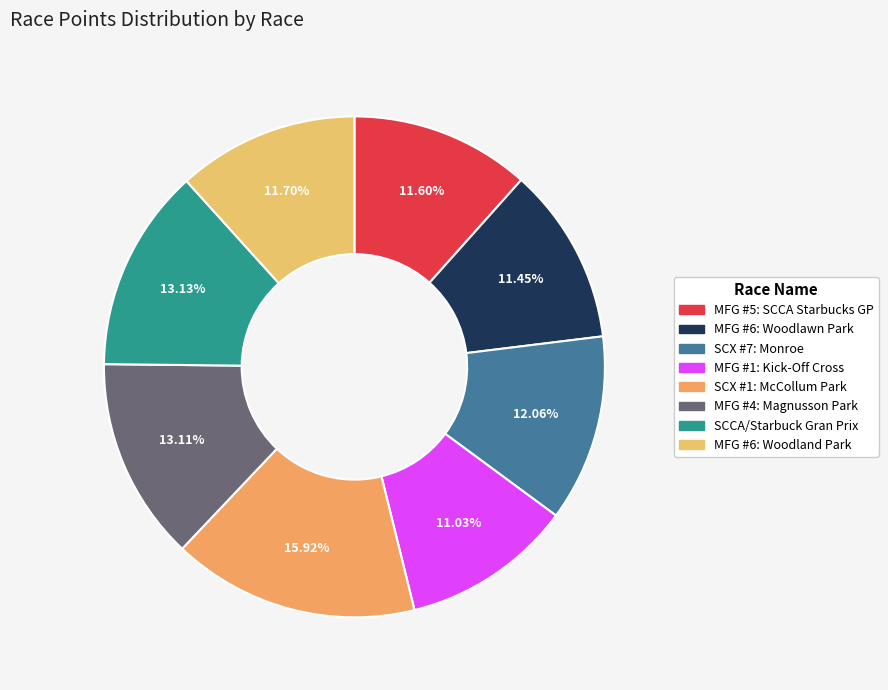

Approximately how many times larger is the value at MFG #6: Woodlawn Park compared to SCCA/Starbuck Gran Prix?

0.9